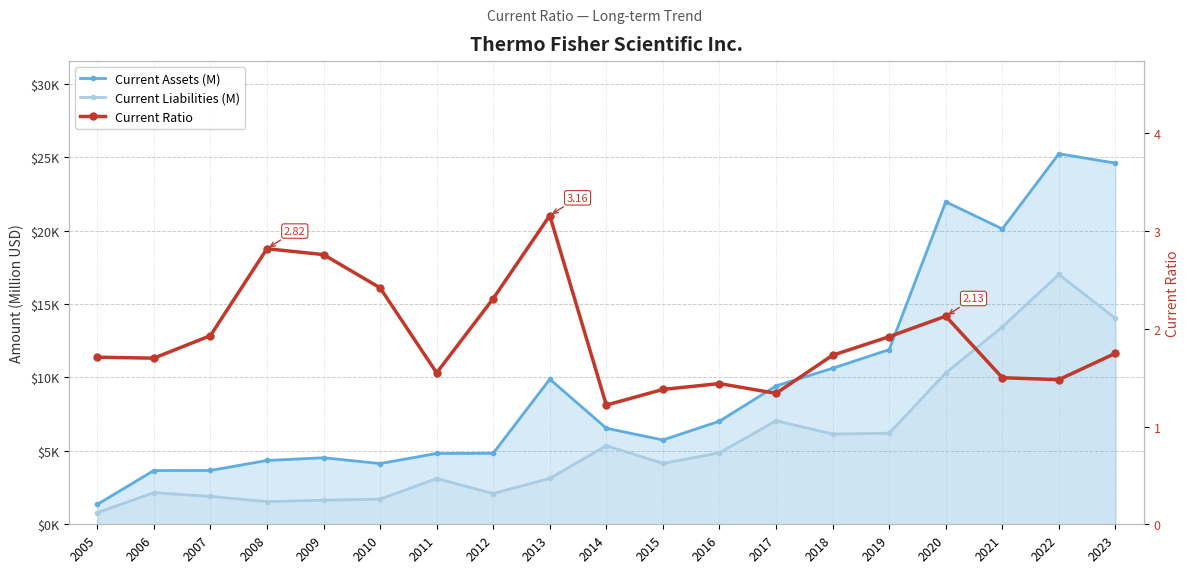

Which series changed the most between 2005 and 2007?

Current Assets (M)